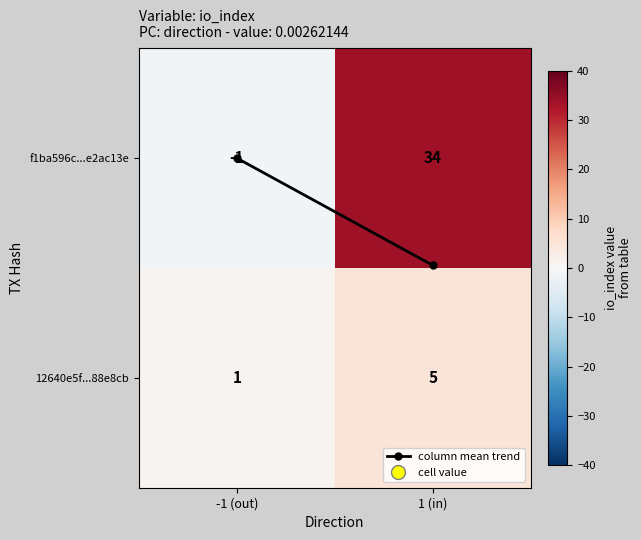

What is the difference between the f1ba596c...e2ac13e values at -1 (out) and 1 (in)?

35